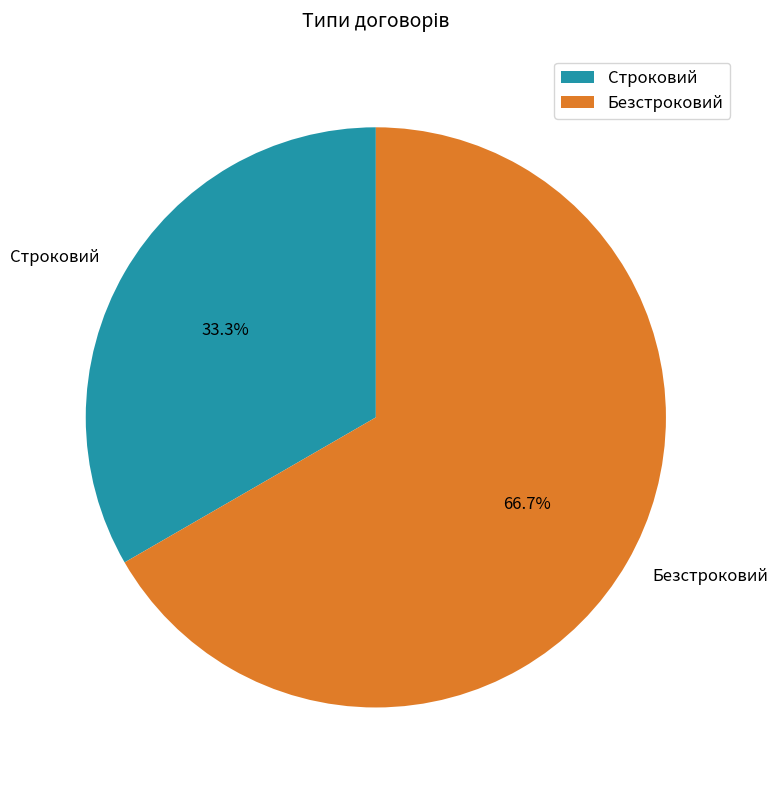

Which has a higher value, Безстроковий or Строковий?

Безстроковий